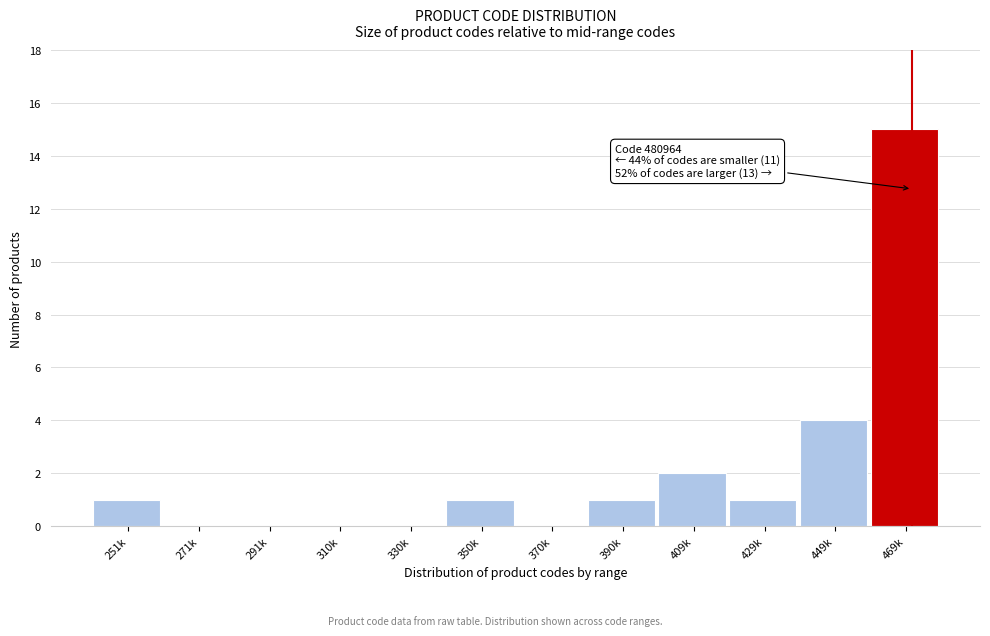

Reading left to right, extract all data points from this chart.

251k=1	271k=0	291k=0	310k=0	330k=0	350k=1	370k=0	390k=1	409k=2	429k=1	449k=4	469k=15